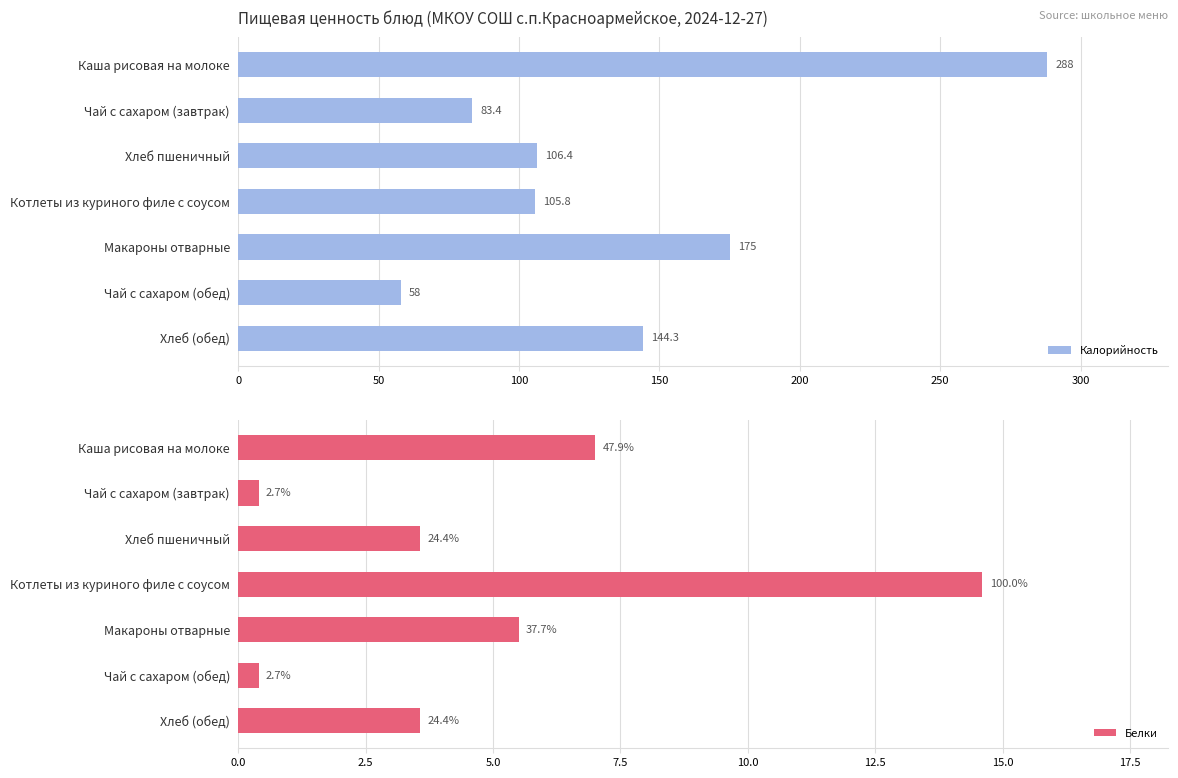

What is the highest value of the Калорийность series?

288.0